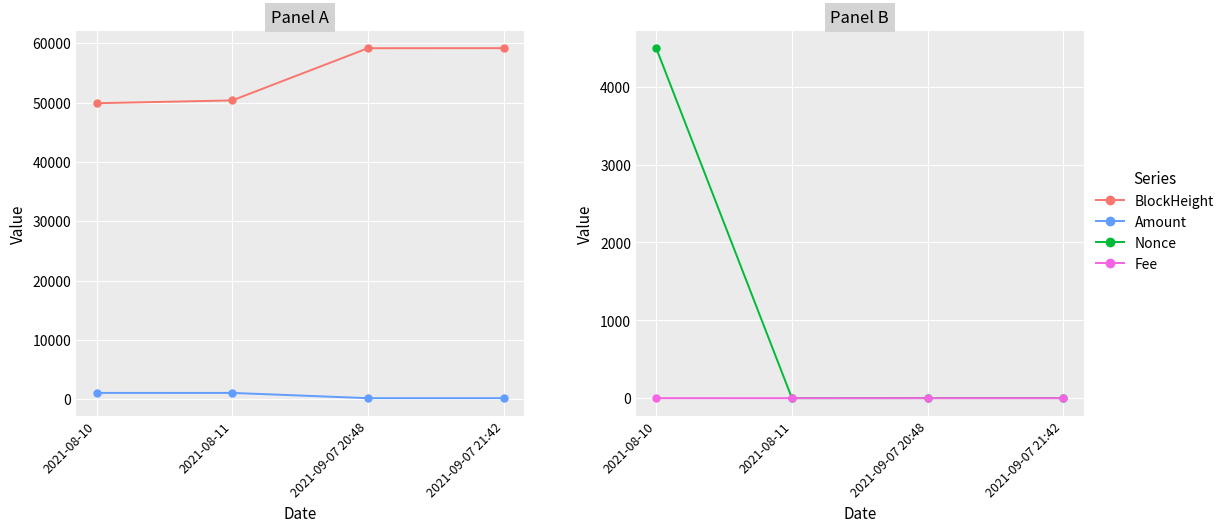

True or false: Fee has a value of 0.1 at 2021-08-11.

True